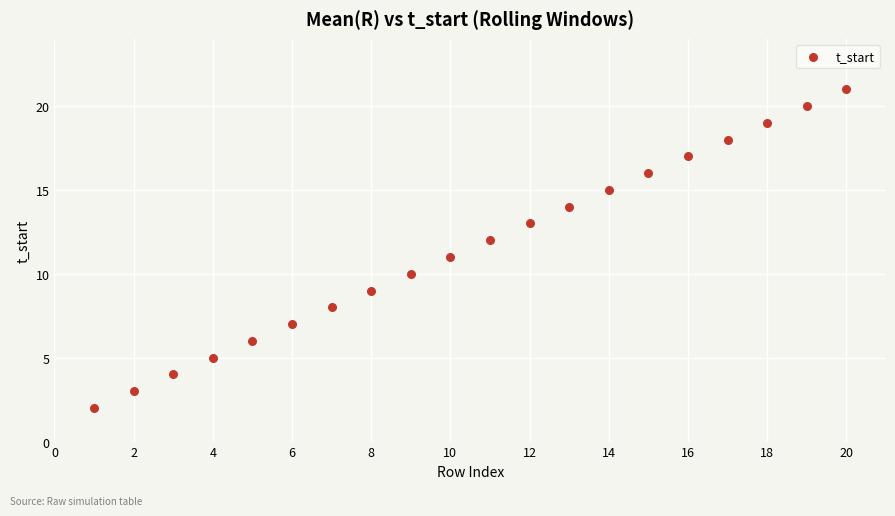

What is the range of X values (max minus min)?

19